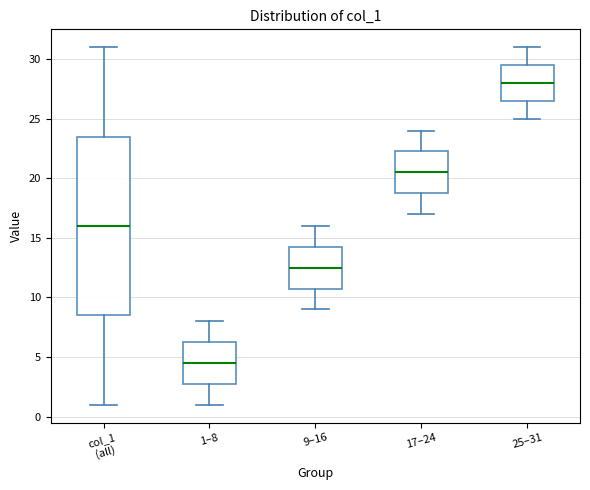

Comparing the boxes themselves (not the whiskers), which one is the tallest?

col_1 (all)